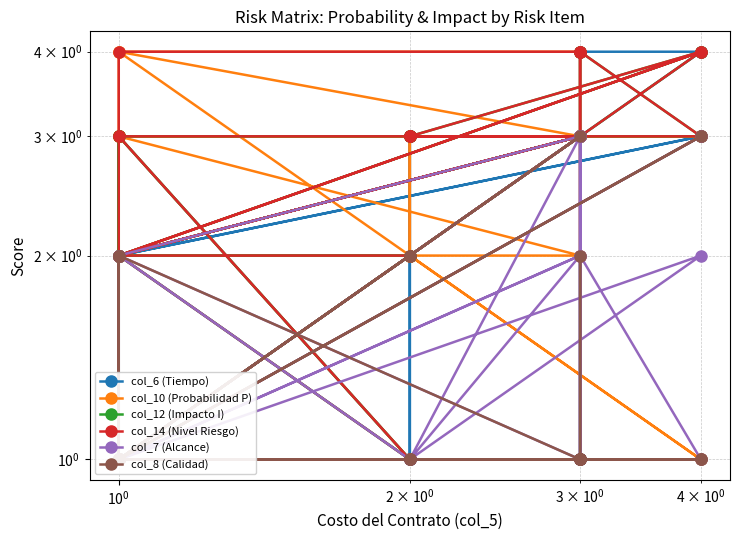

At how many categories does at least one series exceed 2?

28